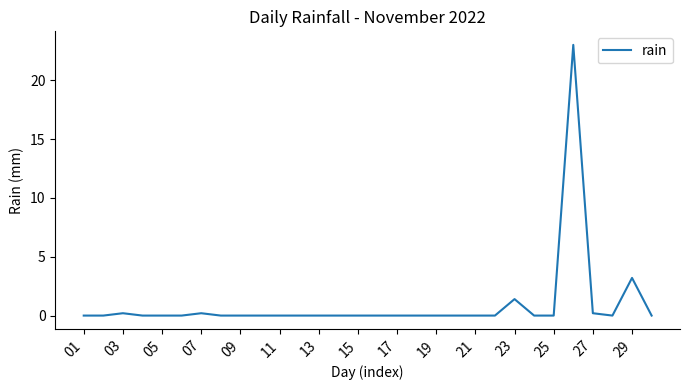

What is the difference between the maximum and minimum values?

23.0